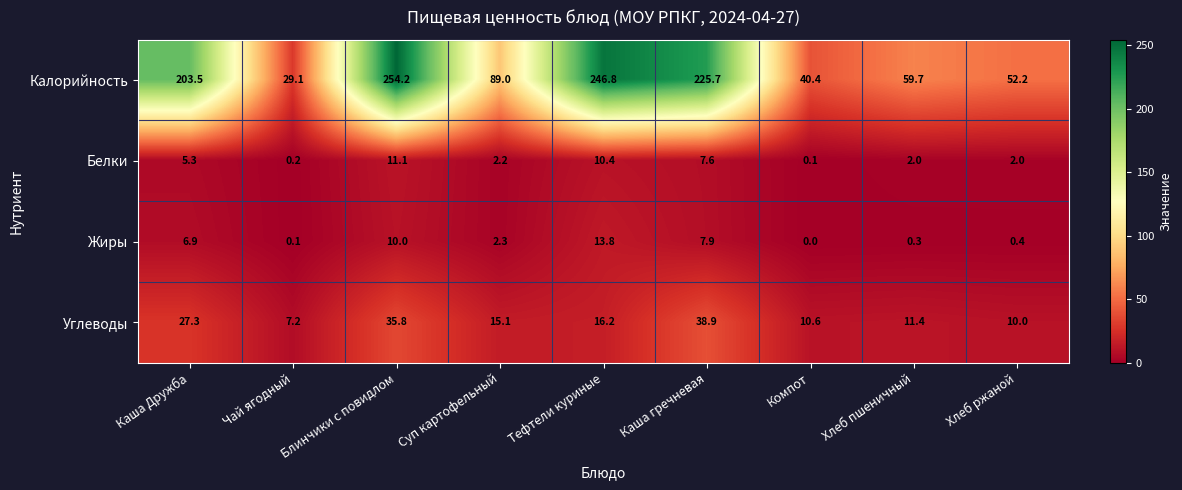

Which series has the largest total across all categories?

Калорийность